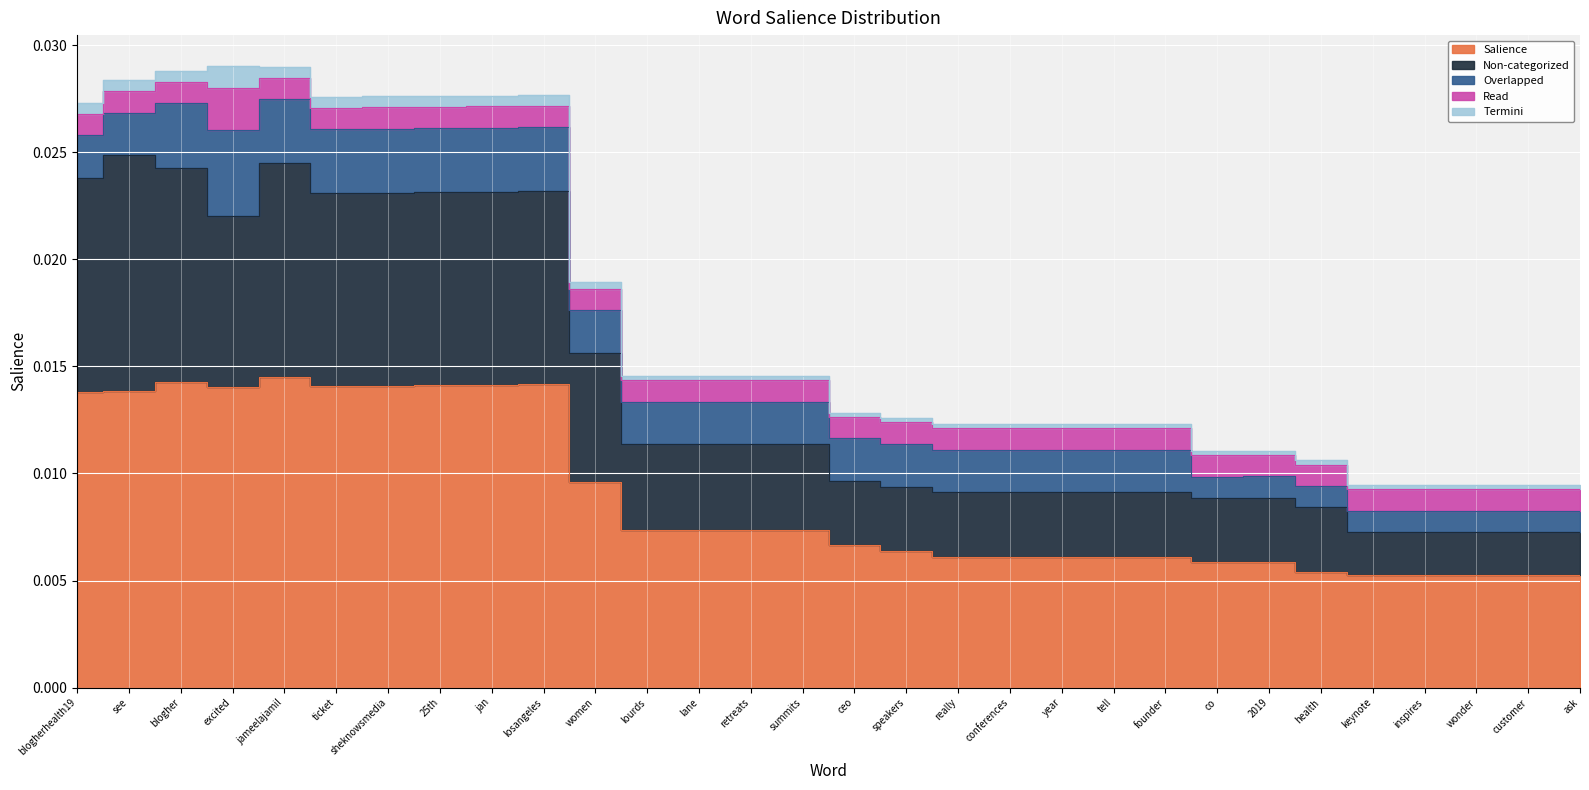

What are all the series names shown in the legend?

Salience, Non-categorized, Overlapped, Read, Termini